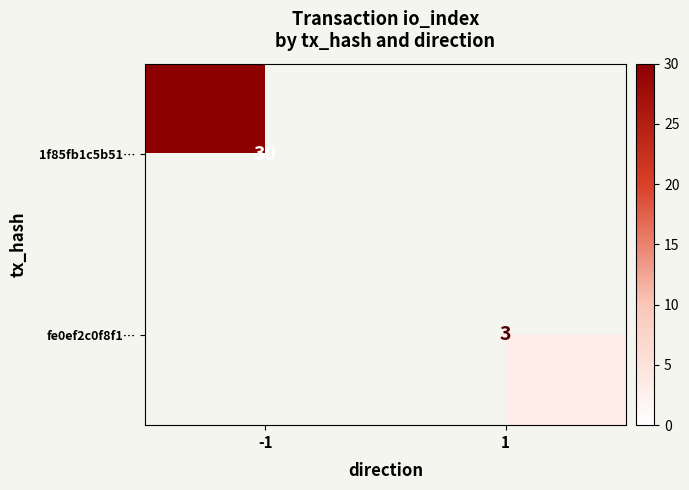

Is the value of 1f85fb1c5b51… at -1 greater than the value of fe0ef2c0f8f1… at 1?

Yes